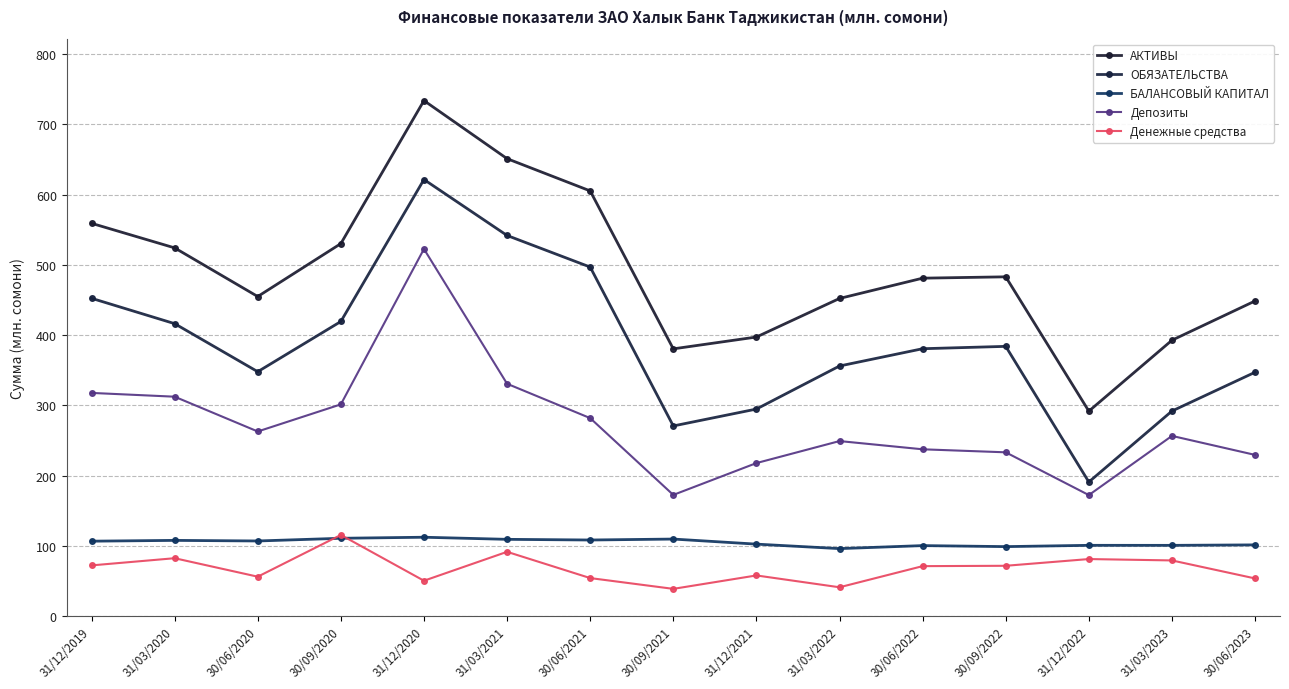

How many interior local peaks does the Денежные средства series have?

5